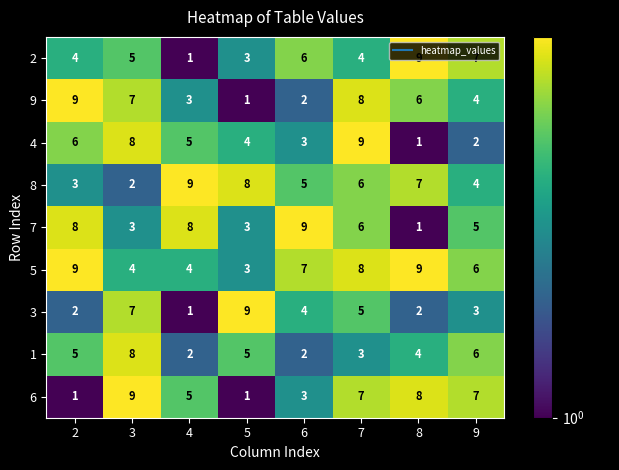

Which category has the highest value in the 1 series?

3